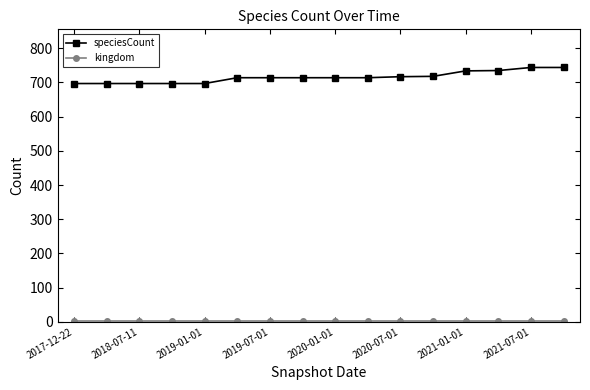

What is the difference between the maximum and minimum values in the speciesCount series?

47